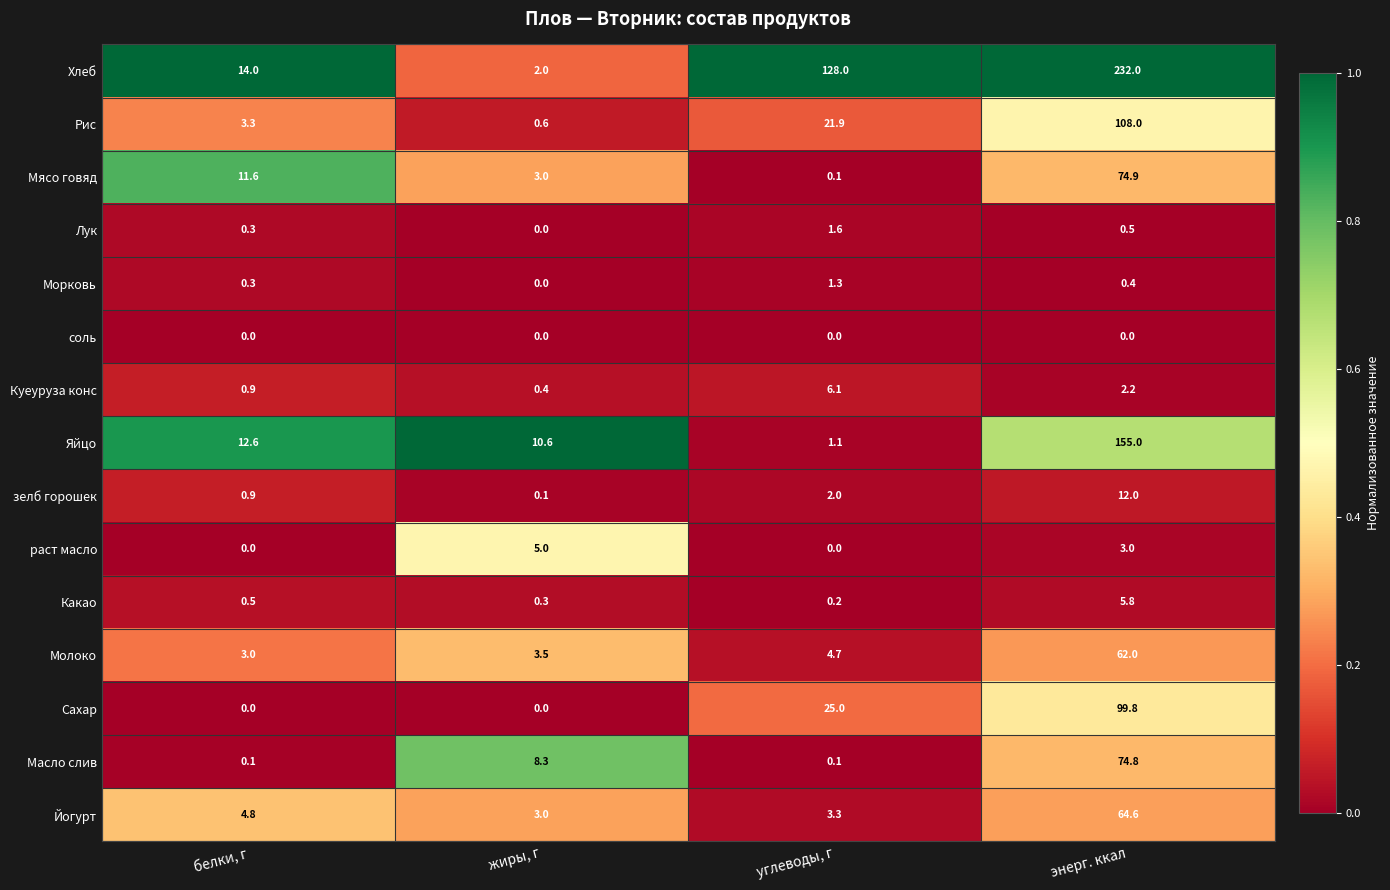

How many categories are shown in the chart?

4